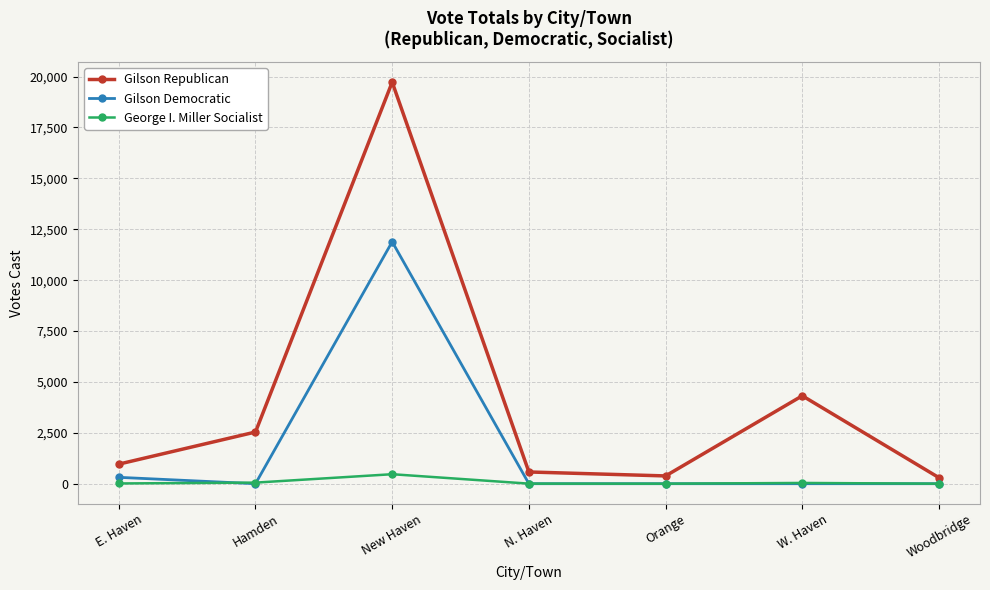

At E. Haven, list the series in order from largest to smallest.

Gilson Republican, Gilson Democratic, George I. Miller Socialist